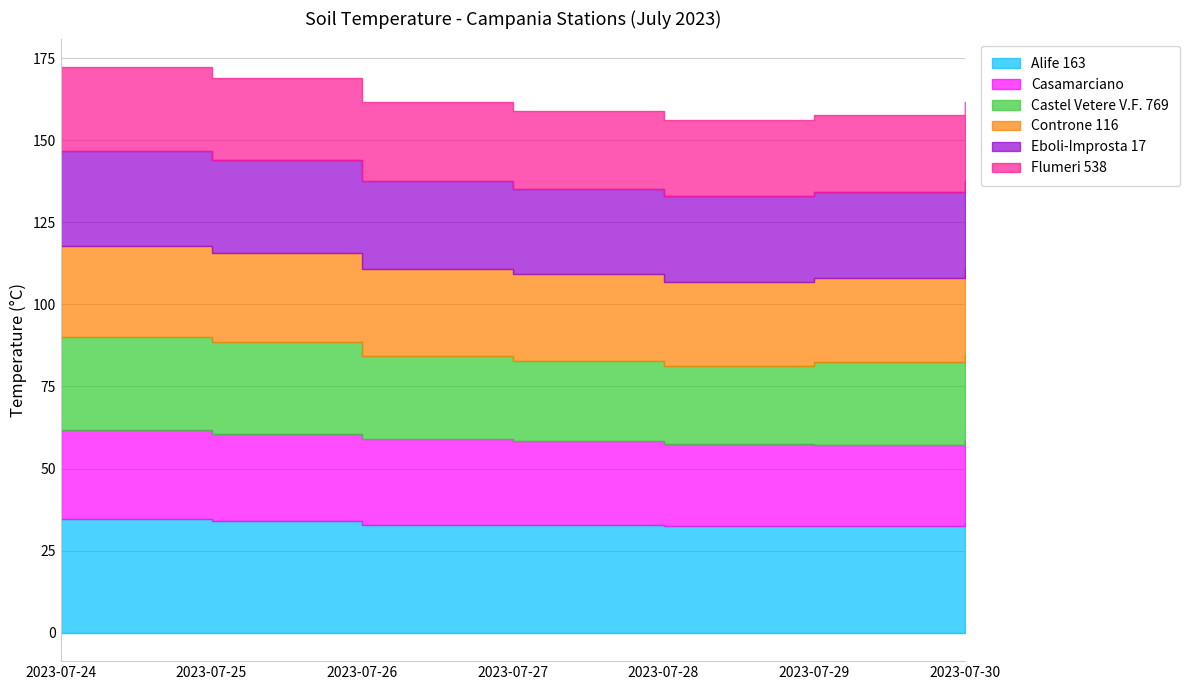

Which label corresponds to the smallest value in the chart?

2023-07-28